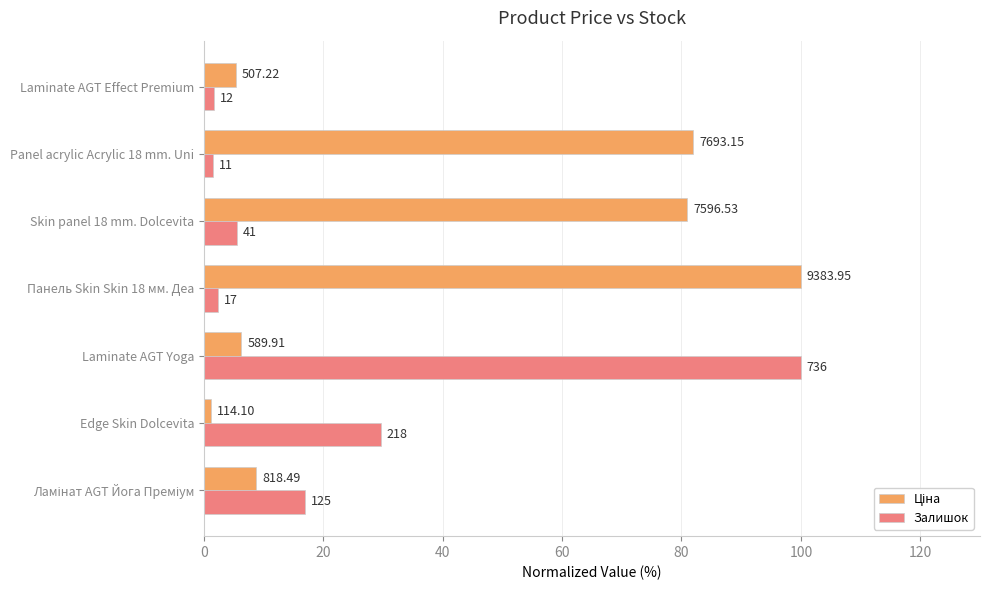

Which series has the largest total across all categories?

Ціна